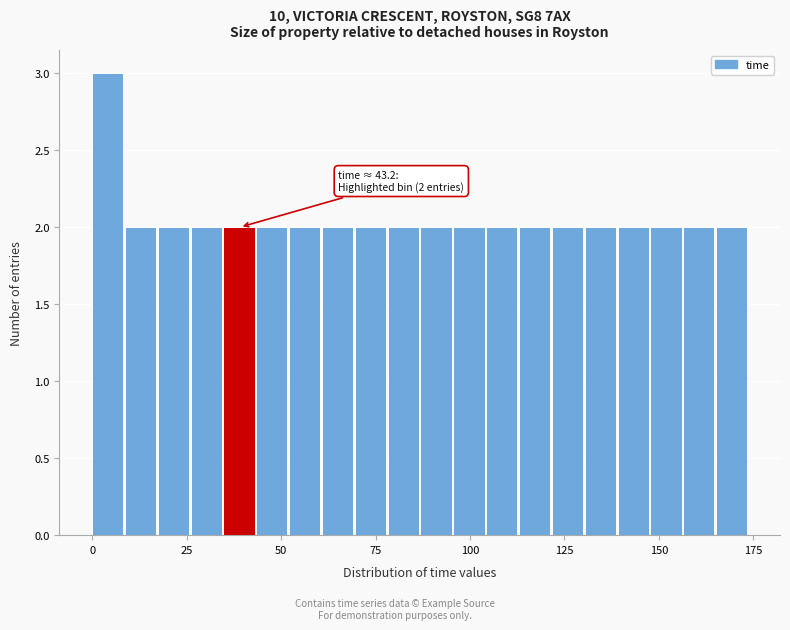

Read against the x-axis, roughly where is the centre of the tallest bar?

5